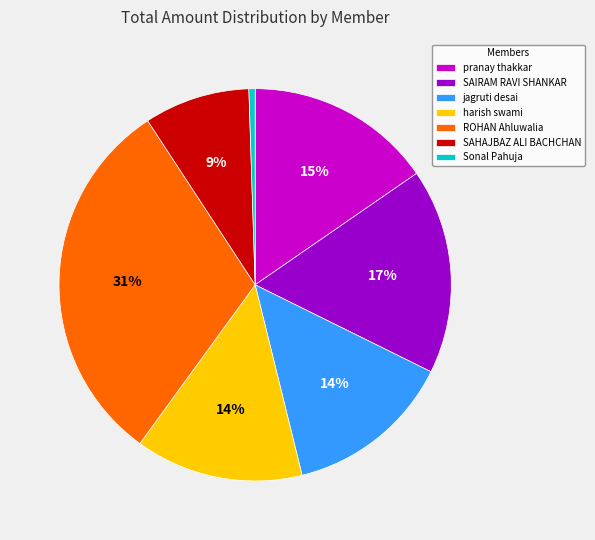

Is the sum of ROHAN Ahluwalia and SAIRAM RAVI SHANKAR greater than half?

No